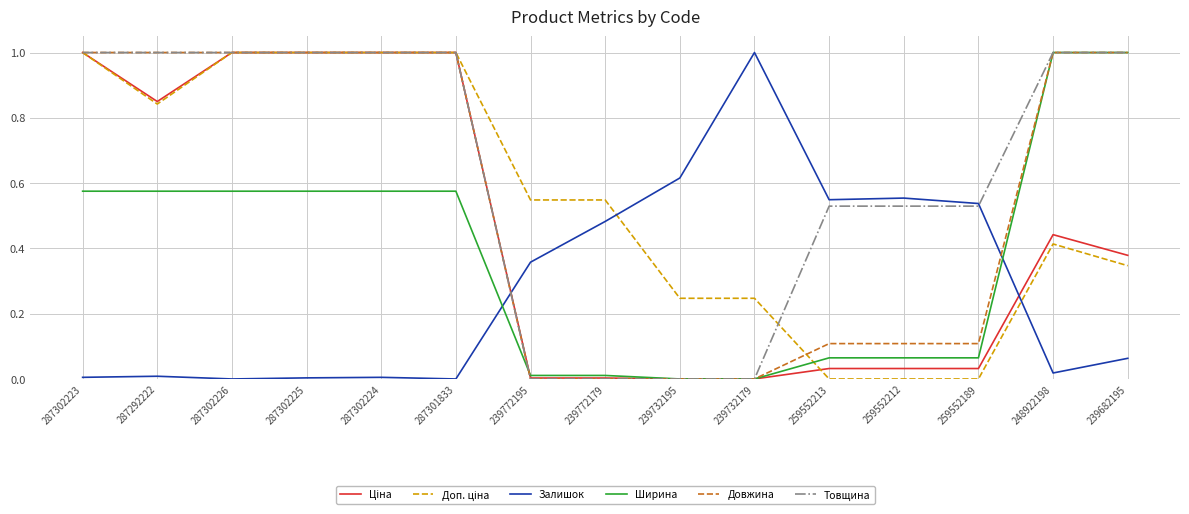

True or false: Товщина has a value of 0.9 at 259552189.

False